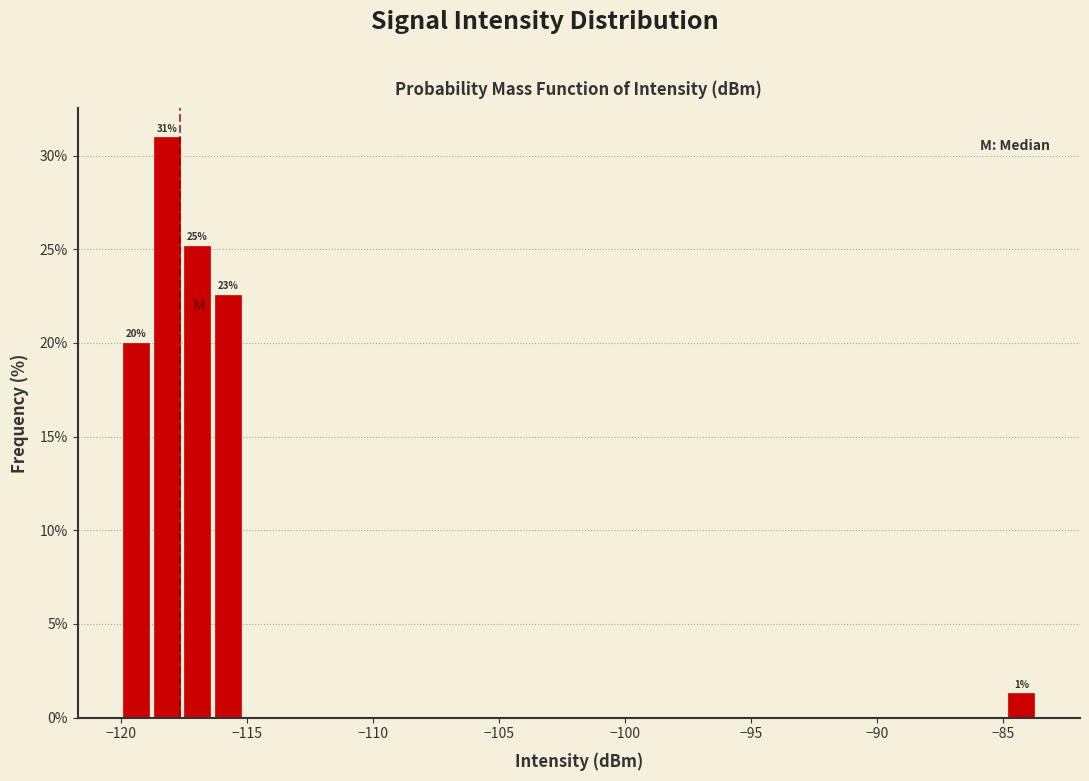

Around what value on the x-axis is the tallest bar? Give the approximate position of its centre, as read against the axis.

-118.0